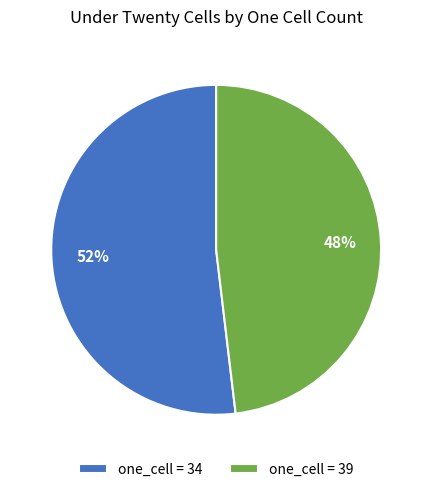

Is there any slice that represents more than half of the pie?

Yes